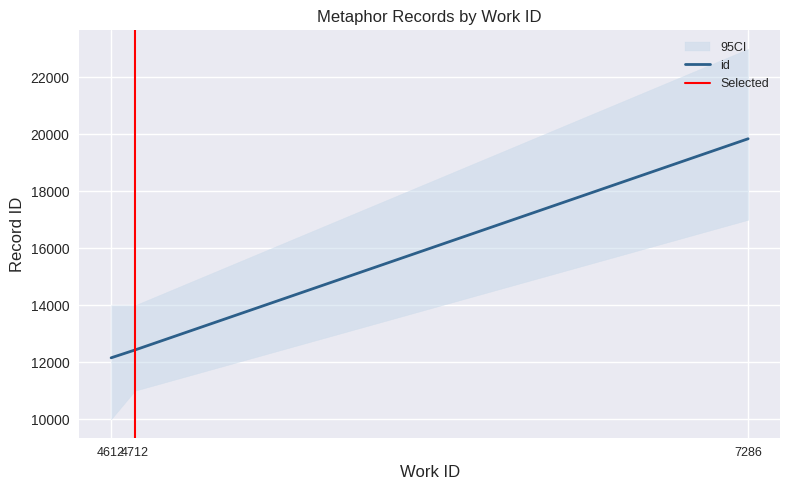

What is the change in value from 4612 to 4712?

+275